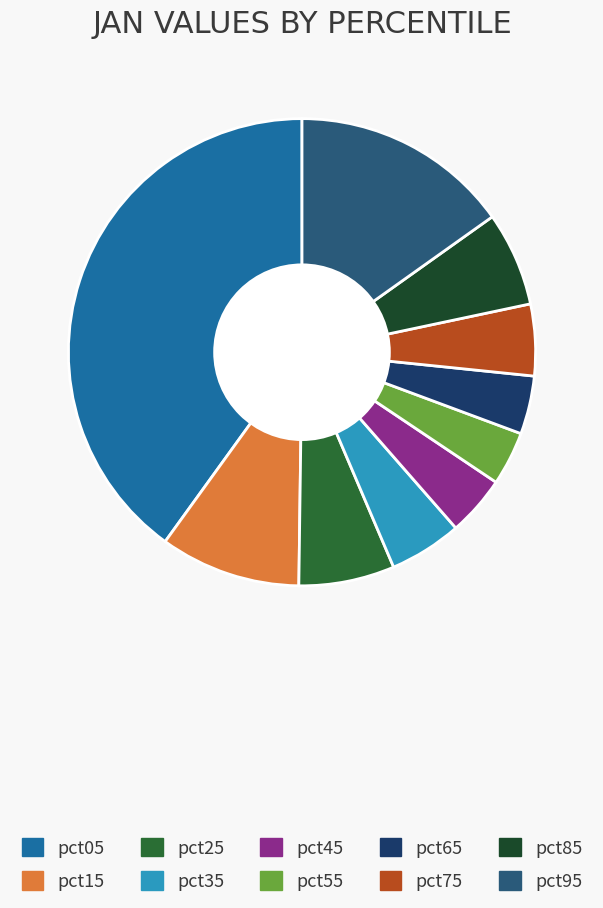

Combined, what portion of the pie is pct35 and pct05?

45.1%